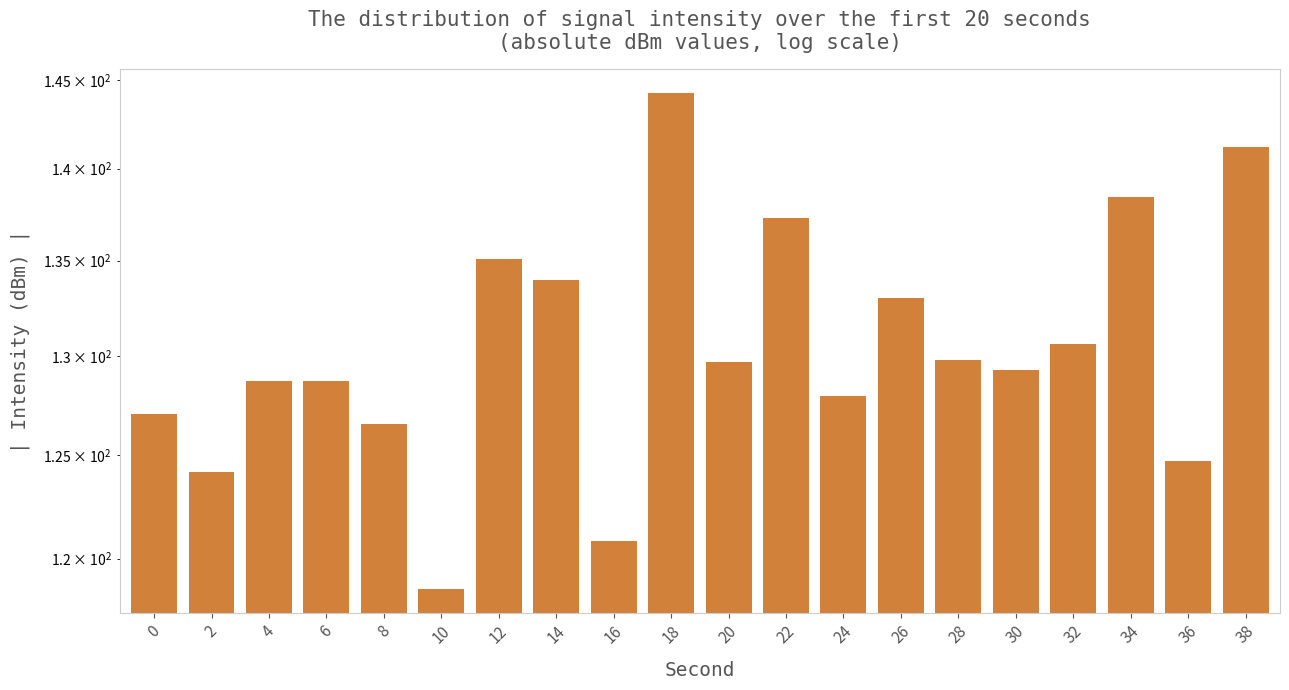

What is the difference between the values at 20 and 32?

0.9